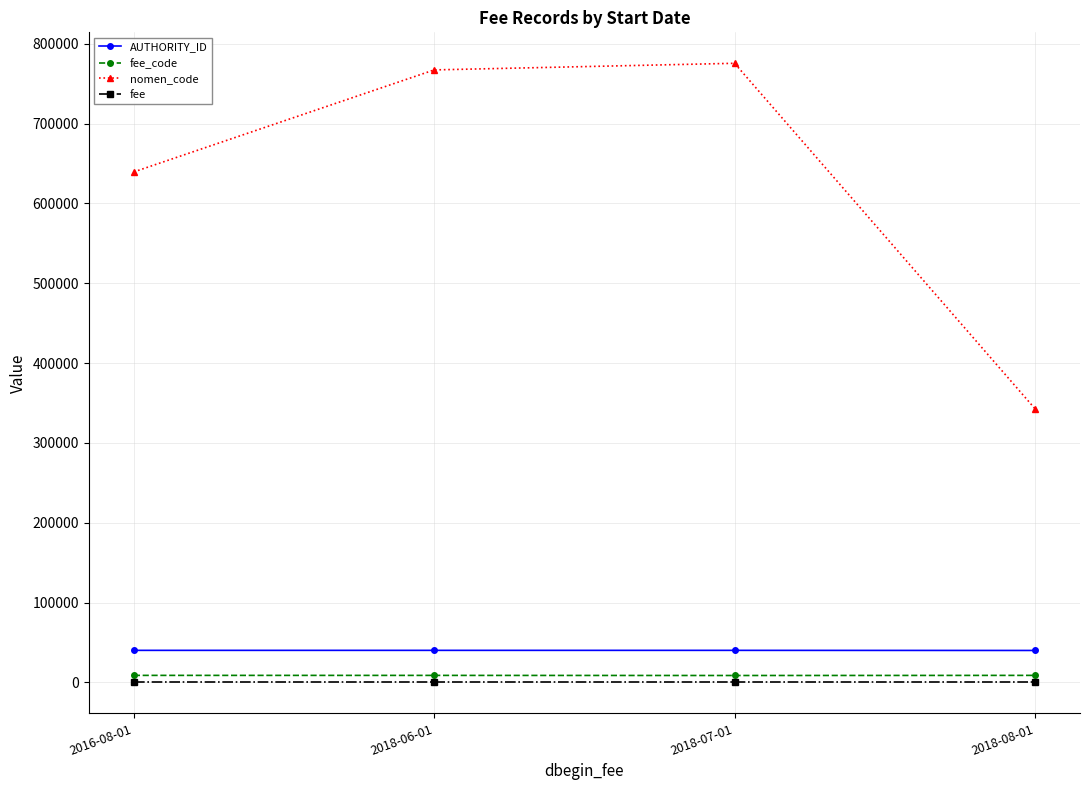

Which series has the widest spread of values?

nomen_code